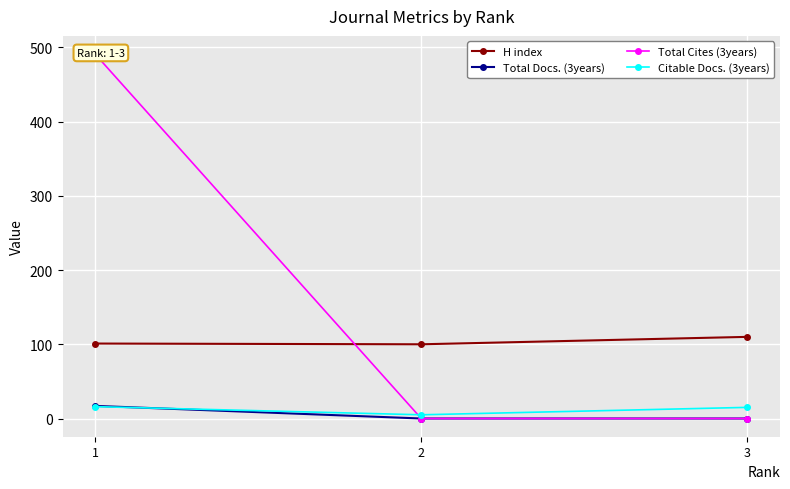

What is the maximum value shown in the chart?

491